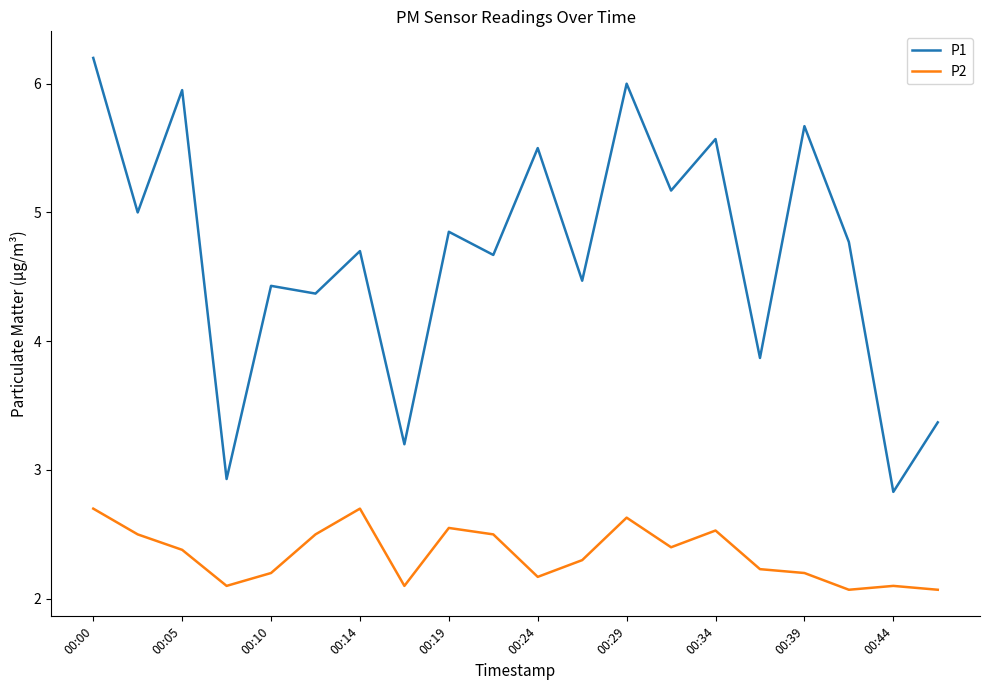

What is the sum of all P1 values?

93.5